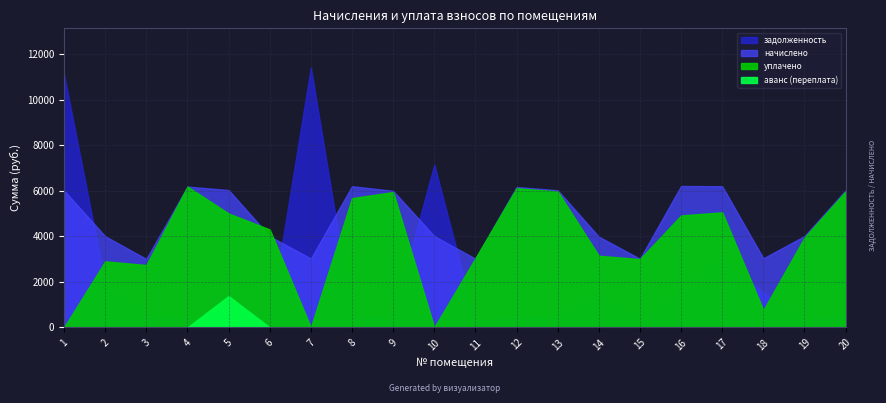

What is the total value across all series at 15?

6290.7